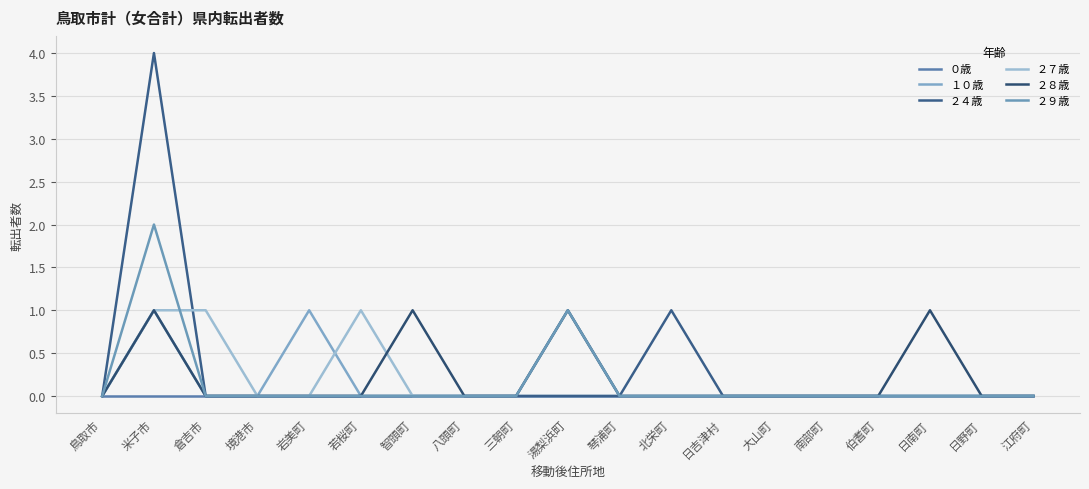

What is the spread (max minus min) of values at 湯梨浜町?

1